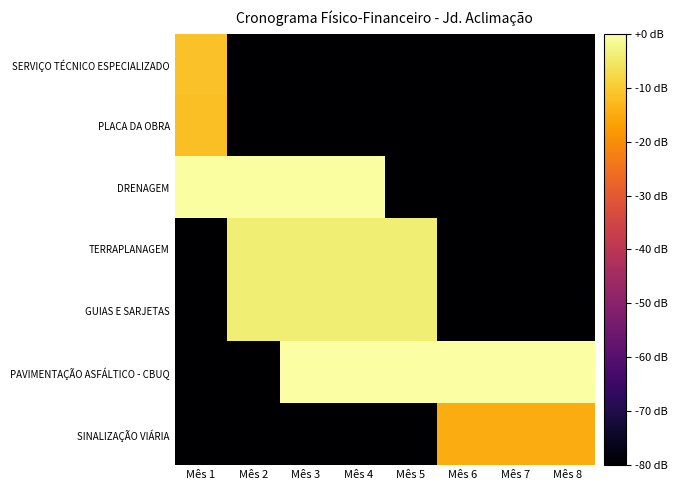

What is the difference between the highest and lowest values at Mês 6?

80.0